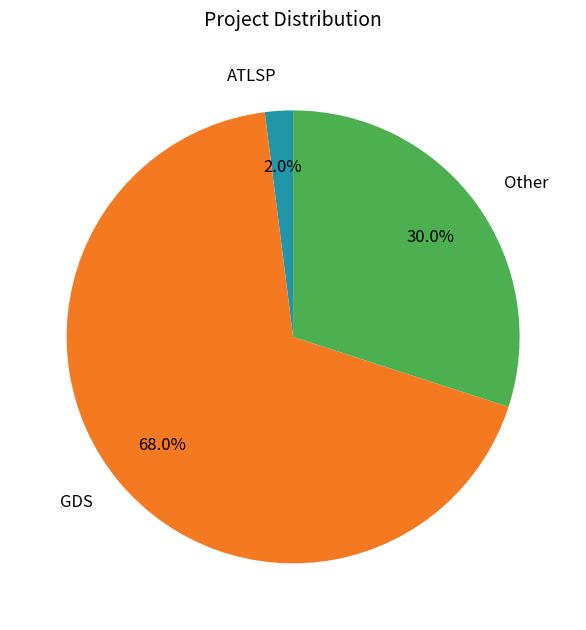

How many segments does this pie chart have?

3